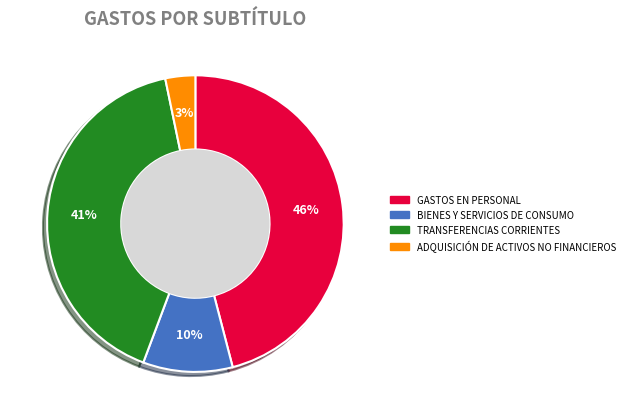

Approximately how many times larger is the value at TRANSFERENCIAS CORRIENTES compared to GASTOS EN PERSONAL?

0.9